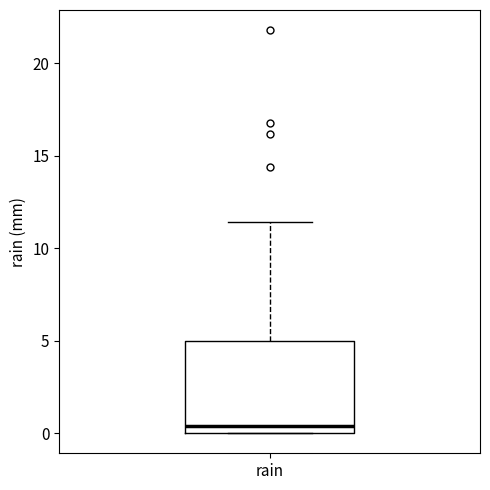

Where is the lower edge of the box for rain on the y-axis? The values are not printed on the chart, so give them approximately, as read against the axis.

0.0